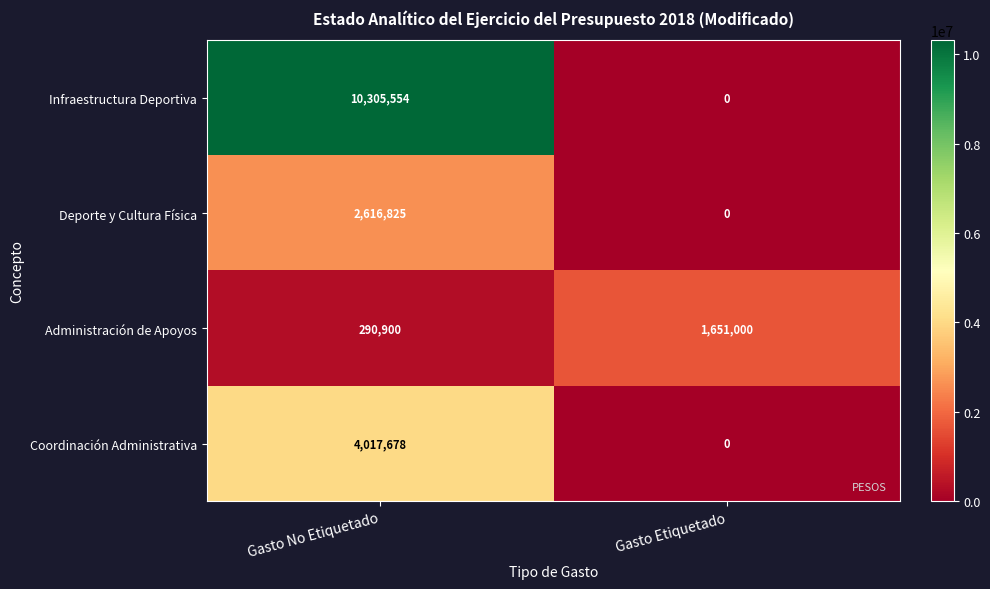

What is the approximate value of Deporte y Cultura Física at Gasto No Etiquetado?

2616825